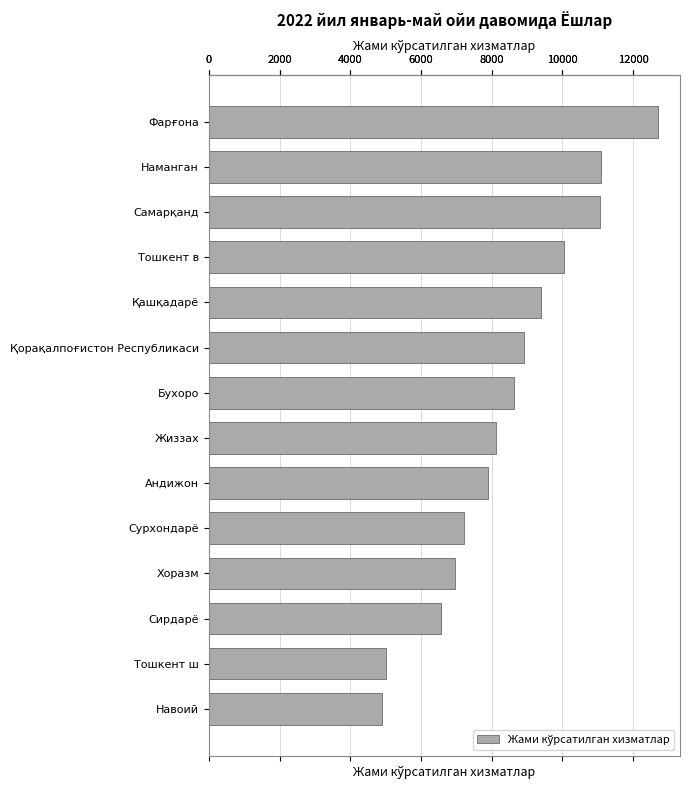

Read the value at Сирдарё.

6562.0